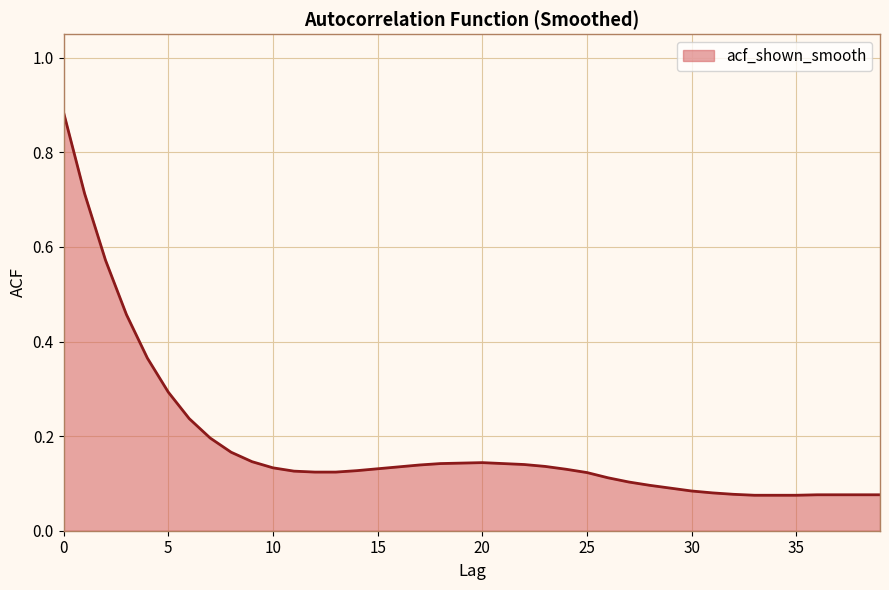

Does the chart have visible grid lines?

Yes